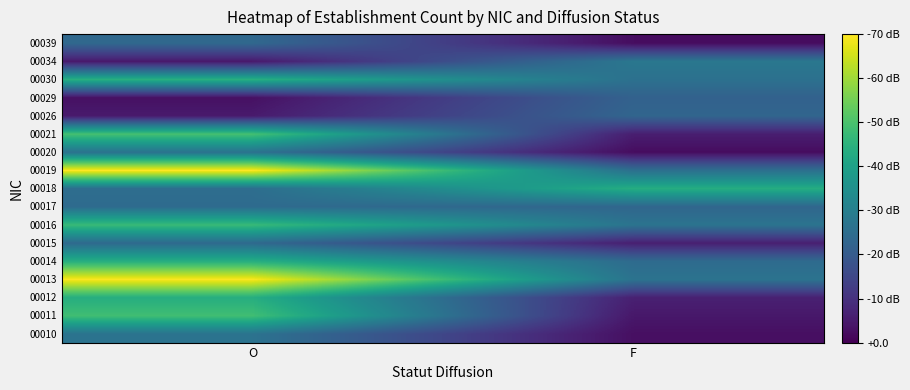

Reading right to left, extract all data points from this chart.

00010: F=0.1	O=1.2
00011: F=0.2	O=2.3
00012: F=0.3	O=2.0
00013: F=1.2	O=3.2
00014: F=1.1	O=2.0
00015: F=0.3	O=1.1
00016: F=1.2	O=2.2
00017: F=1.1	O=1.1
00018: F=2.0	O=1.2
00019: F=1.2	O=3.2
00020: F=0.1	O=1.2
00021: F=0.3	O=2.3
00026: F=1.1	O=0.2
00029: F=1.0	O=0.1
00030: F=1.2	O=2.0
00034: F=1.3	O=0.2
00039: F=0.1	O=1.1